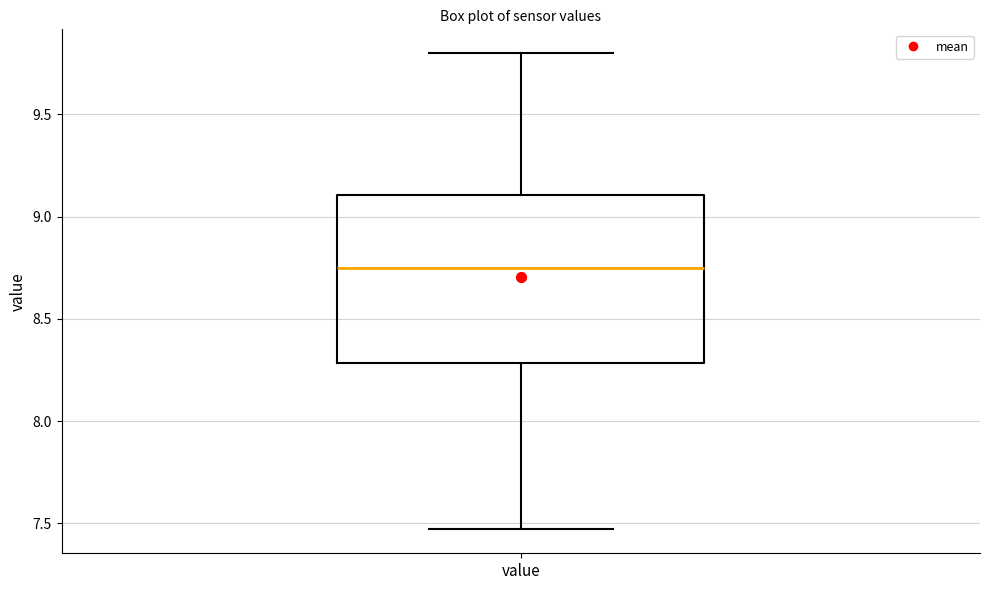

Where does the lower whisker of the box for value end on the y-axis? The values are not printed on the chart, so give them approximately, as read against the axis.

7.45